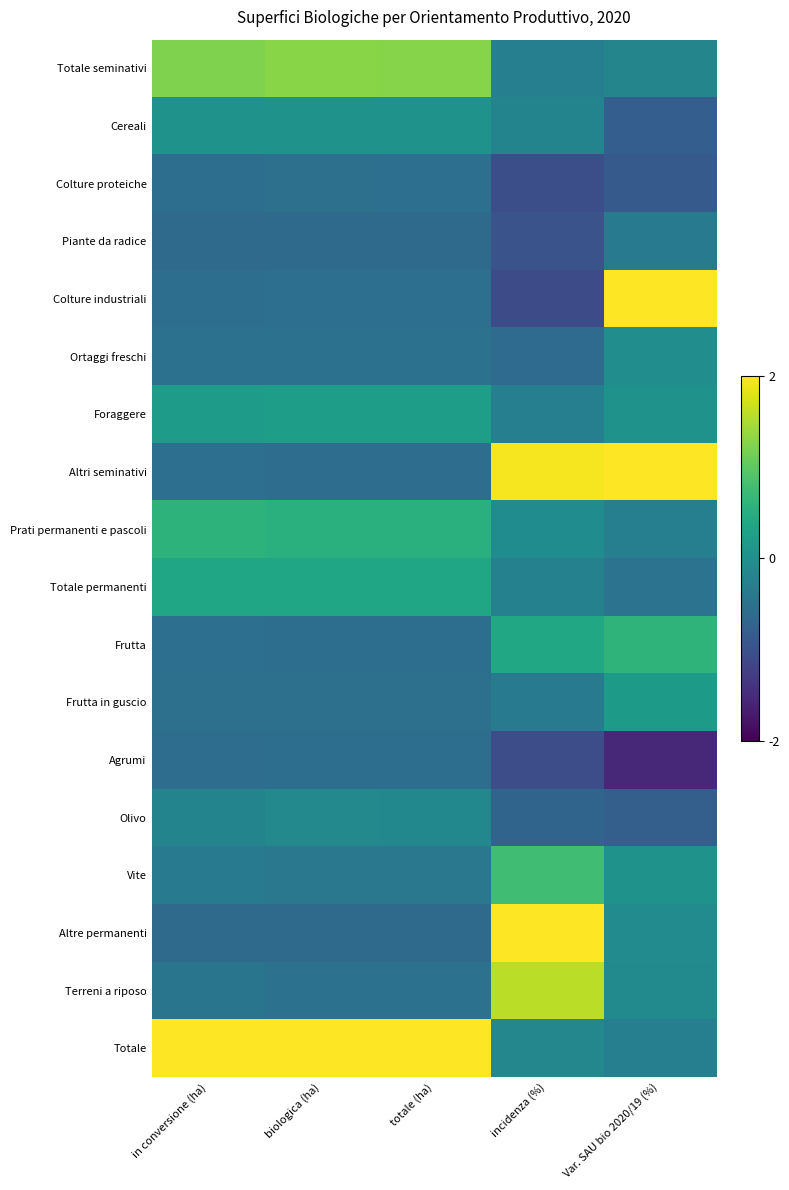

Reading left to right, transcribe all the data shown in this chart.

Totale seminativi: in conversione (ha)=1.2	biologica (ha)=1.3	totale (ha)=1.3	incidenza (%)=-0.3	Var. SAU bio 2020/19 (%)=-0.2
Cereali: in conversione (ha)=0.0	biologica (ha)=0.0	totale (ha)=0.0	incidenza (%)=-0.2	Var. SAU bio 2020/19 (%)=-0.8
Colture proteiche: in conversione (ha)=-0.6	biologica (ha)=-0.5	totale (ha)=-0.5	incidenza (%)=-1.0	Var. SAU bio 2020/19 (%)=-0.9
Piante da radice: in conversione (ha)=-0.6	biologica (ha)=-0.6	totale (ha)=-0.6	incidenza (%)=-1.0	Var. SAU bio 2020/19 (%)=-0.4
Colture industriali: in conversione (ha)=-0.6	biologica (ha)=-0.5	totale (ha)=-0.5	incidenza (%)=-1.1	Var. SAU bio 2020/19 (%)=2.0
Ortaggi freschi: in conversione (ha)=-0.5	biologica (ha)=-0.5	totale (ha)=-0.5	incidenza (%)=-0.6	Var. SAU bio 2020/19 (%)=-0.0
Foraggere: in conversione (ha)=0.2	biologica (ha)=0.2	totale (ha)=0.2	incidenza (%)=-0.3	Var. SAU bio 2020/19 (%)=0.0
Altri seminativi: in conversione (ha)=-0.5	biologica (ha)=-0.6	totale (ha)=-0.6	incidenza (%)=1.9	Var. SAU bio 2020/19 (%)=2.0
Prati permanenti e pascoli: in conversione (ha)=0.6	biologica (ha)=0.5	totale (ha)=0.5	incidenza (%)=-0.1	Var. SAU bio 2020/19 (%)=-0.3
Totale permanenti: in conversione (ha)=0.3	biologica (ha)=0.4	totale (ha)=0.4	incidenza (%)=-0.2	Var. SAU bio 2020/19 (%)=-0.5
Frutta: in conversione (ha)=-0.5	biologica (ha)=-0.6	totale (ha)=-0.5	incidenza (%)=0.4	Var. SAU bio 2020/19 (%)=0.6
Frutta in guscio: in conversione (ha)=-0.5	biologica (ha)=-0.5	totale (ha)=-0.5	incidenza (%)=-0.3	Var. SAU bio 2020/19 (%)=0.2
Agrumi: in conversione (ha)=-0.6	biologica (ha)=-0.6	totale (ha)=-0.6	incidenza (%)=-1.1	Var. SAU bio 2020/19 (%)=-1.6
Olivo: in conversione (ha)=-0.2	biologica (ha)=-0.1	totale (ha)=-0.1	incidenza (%)=-0.7	Var. SAU bio 2020/19 (%)=-0.8
Vite: in conversione (ha)=-0.3	biologica (ha)=-0.4	totale (ha)=-0.4	incidenza (%)=0.8	Var. SAU bio 2020/19 (%)=0.0
Altre permanenti: in conversione (ha)=-0.6	biologica (ha)=-0.6	totale (ha)=-0.6	incidenza (%)=2.0	Var. SAU bio 2020/19 (%)=-0.1
Terreni a riposo: in conversione (ha)=-0.4	biologica (ha)=-0.5	totale (ha)=-0.5	incidenza (%)=1.6	Var. SAU bio 2020/19 (%)=-0.1
Totale: in conversione (ha)=2.0	biologica (ha)=2.0	totale (ha)=2.0	incidenza (%)=-0.2	Var. SAU bio 2020/19 (%)=-0.3